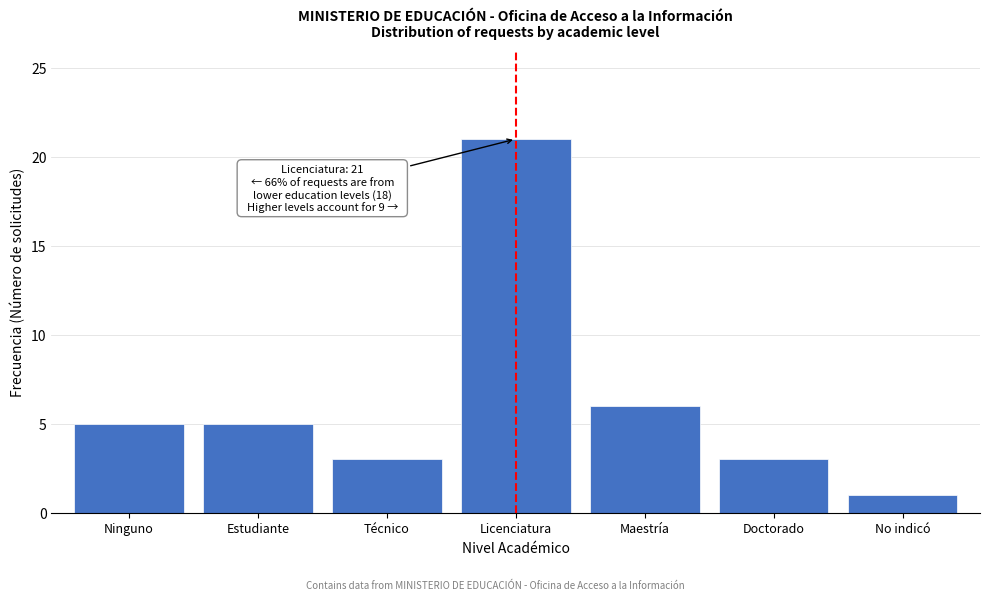

Reading left to right, extract all data points from this chart.

5	5	3	21	6	3	1